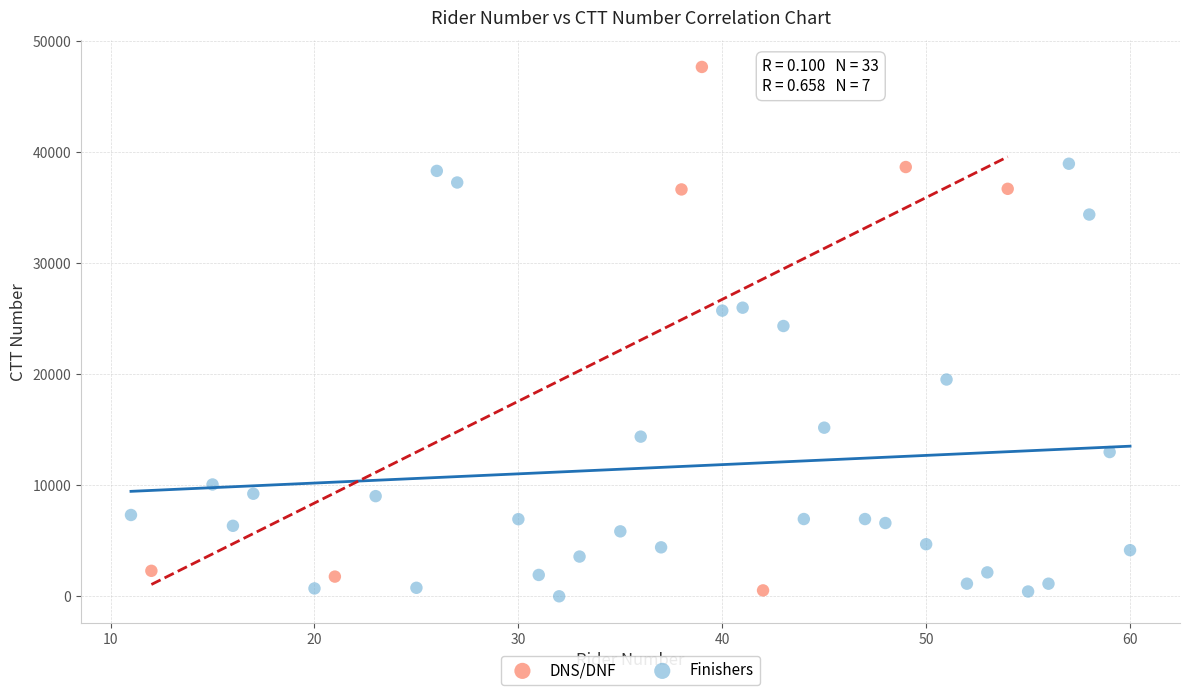

Which series reaches the minimum Y coordinate?

Finishers